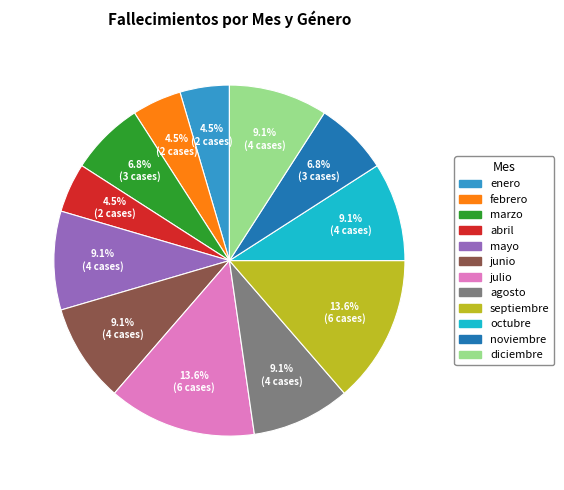

To the nearest percent, what percentage of the pie is julio?

14%